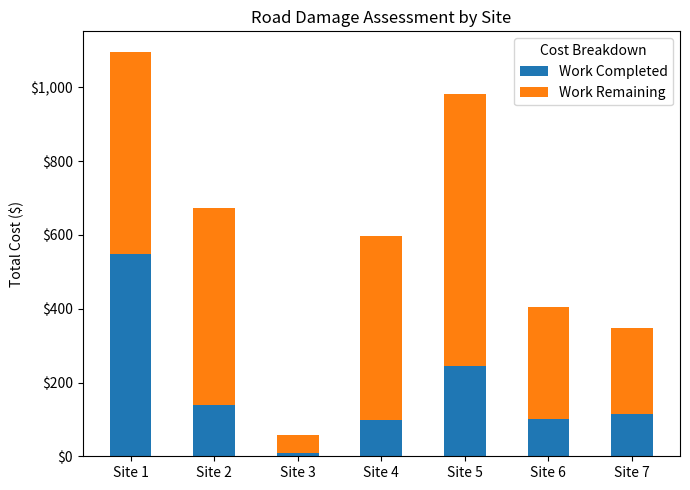

The Work Completed series shows 9.6 at Site 3. True or false?

True